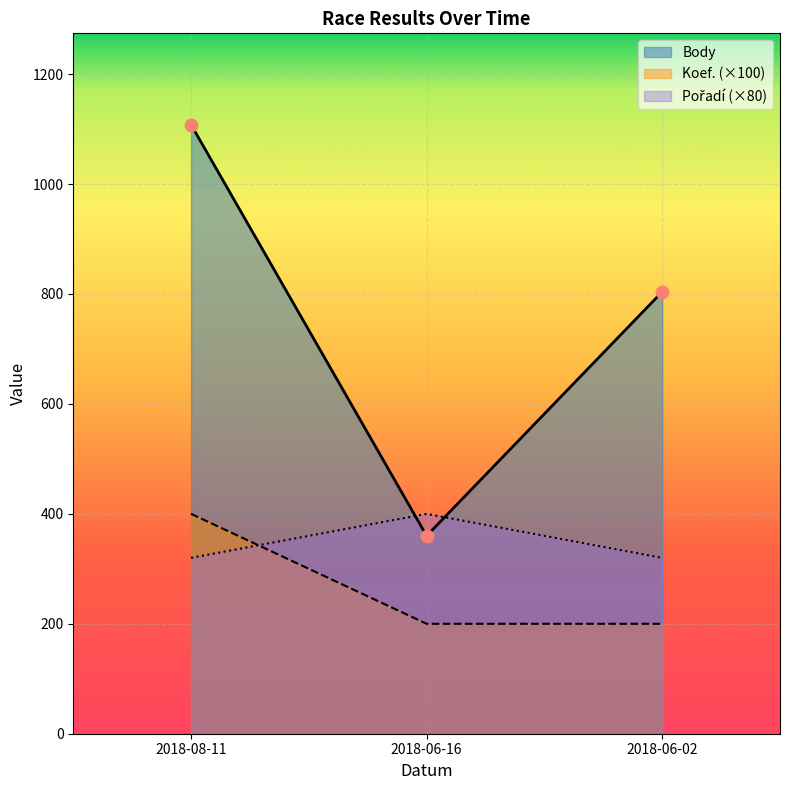

Is the value of Koef. at 2018-06-02 greater than the value of Pořadí at 2018-08-11?

No